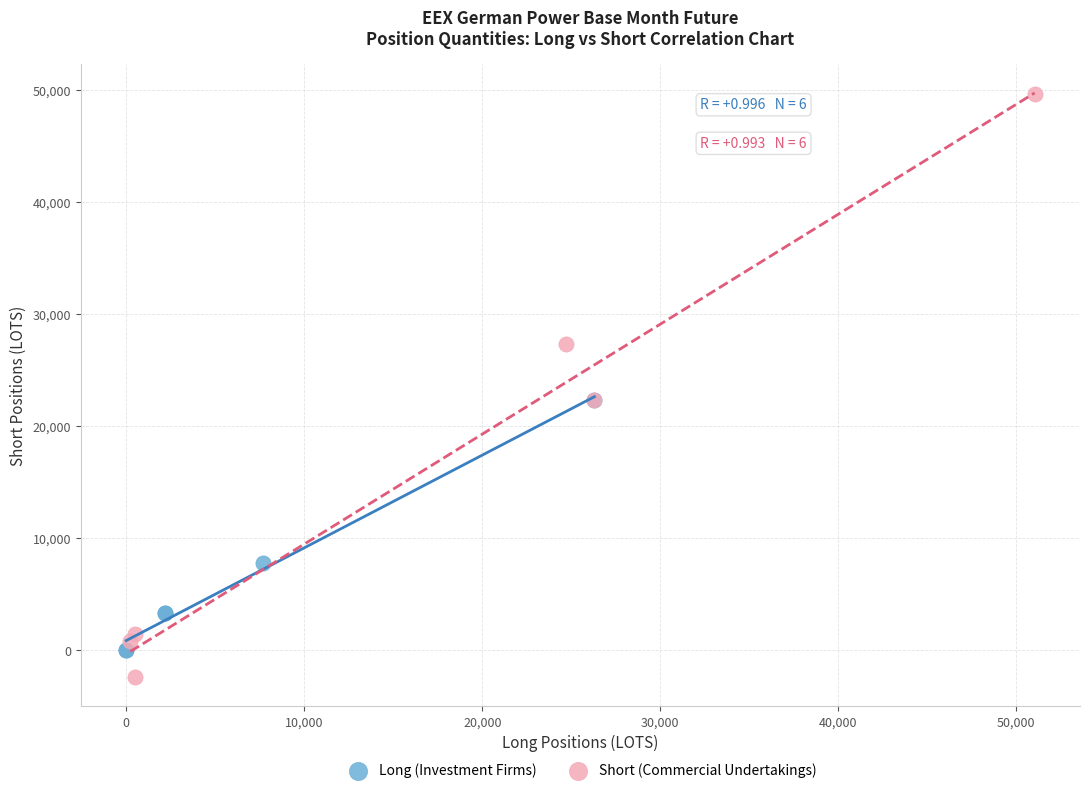

Which series reaches the minimum Y coordinate?

Short (Commercial Undertakings)